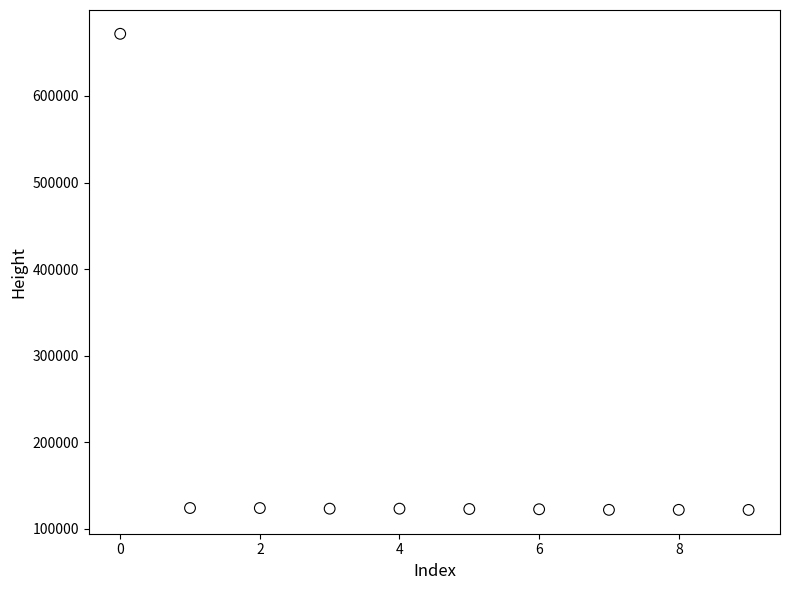

What is the range of Y values (max minus min)?

549785